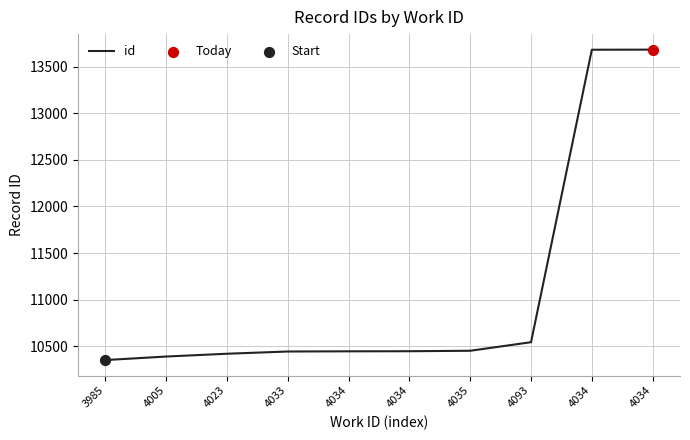

Approximately how many times larger is the value at 3985 compared to 4023?

1.0